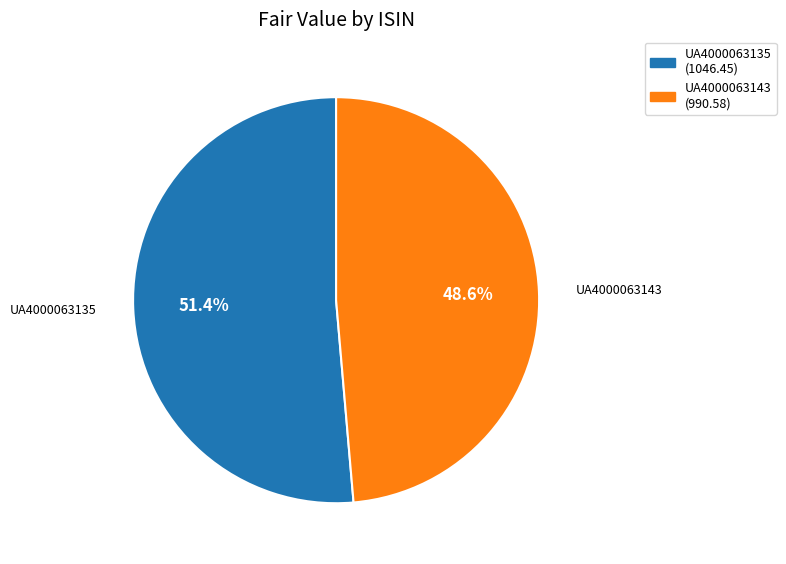

Which slice is the smallest?

UA4000063143